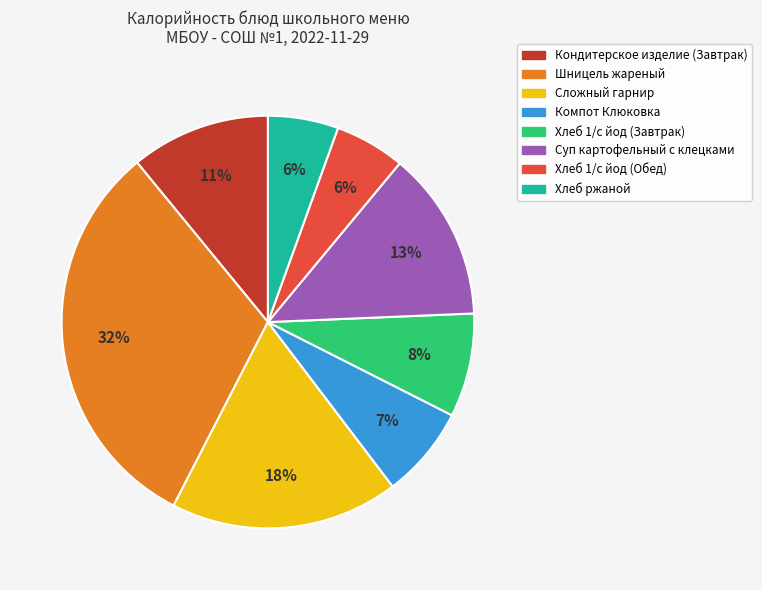

Is the sum of Шницель жареный and Кондитерское изделие (Завтрак) greater than half?

No